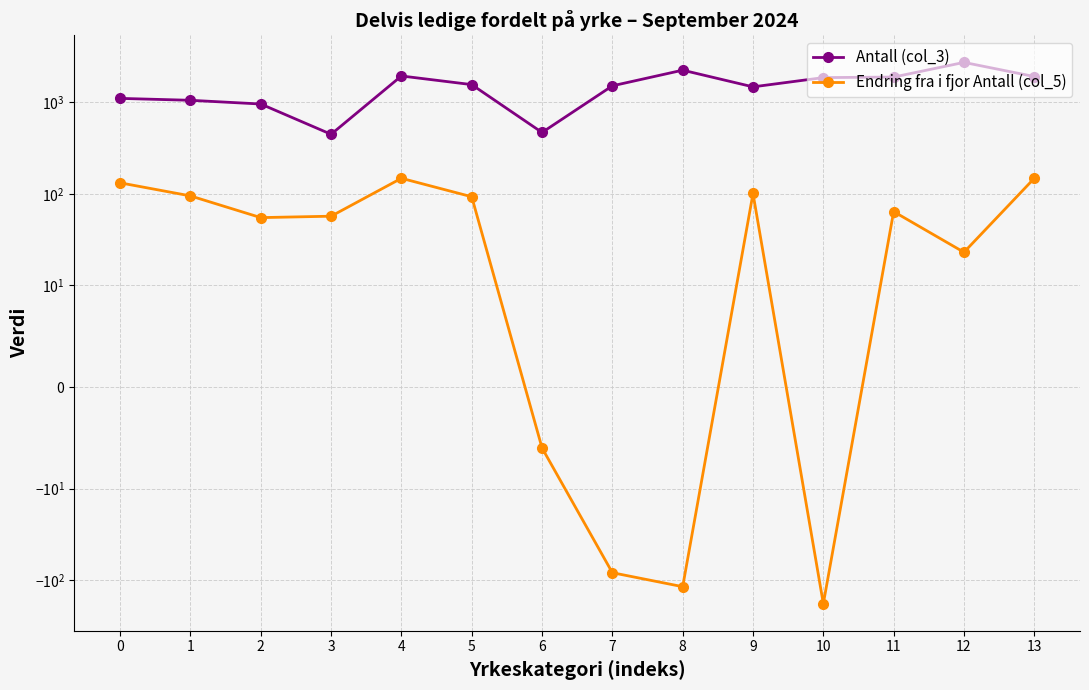

What is the value of the Endring fra i fjor Antall (col_5) point at the 5th from the left?

148